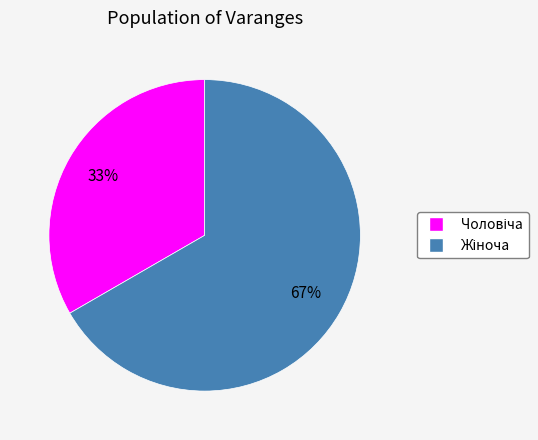

Is there a majority slice in this chart?

Yes